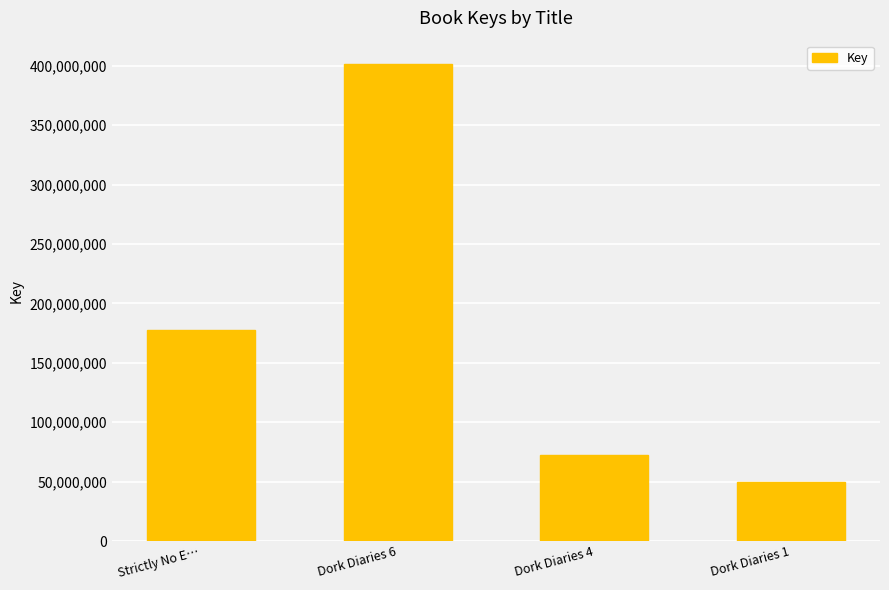

What is the difference between the second highest and second lowest values?

105360098